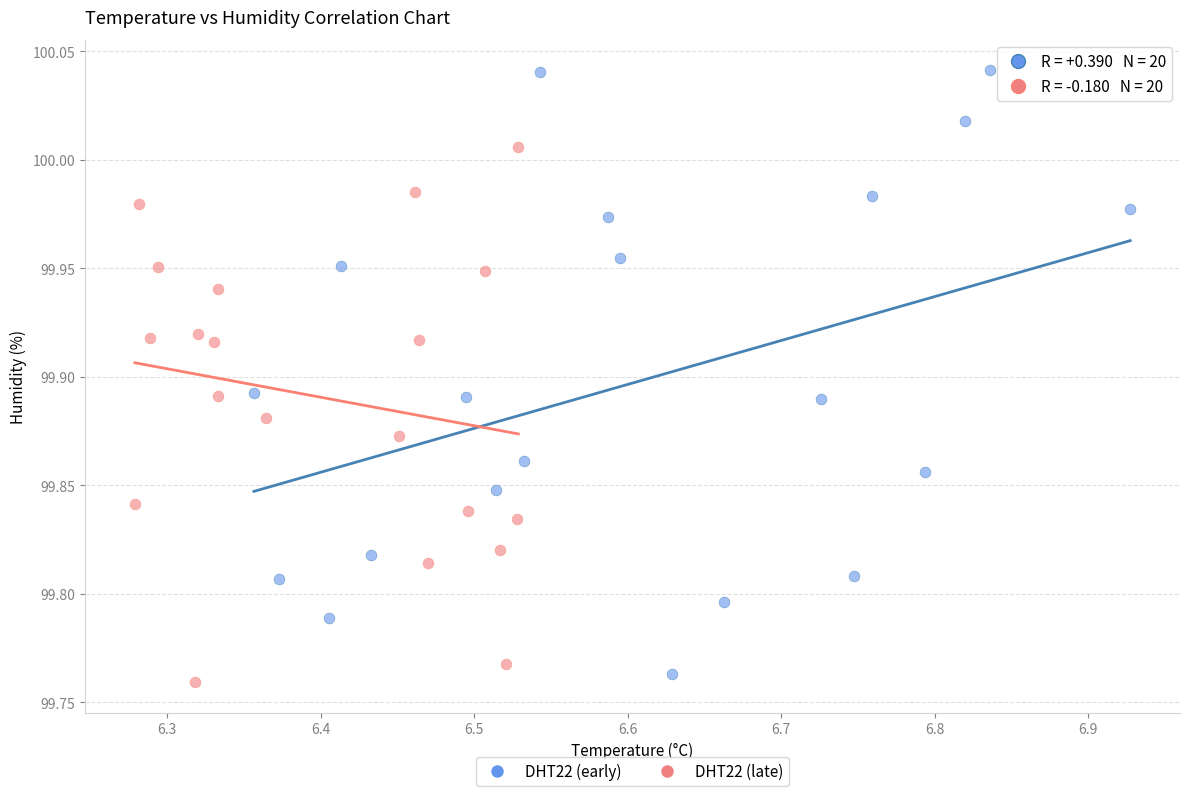

Which series contains the highest Y value?

DHT22 (early)